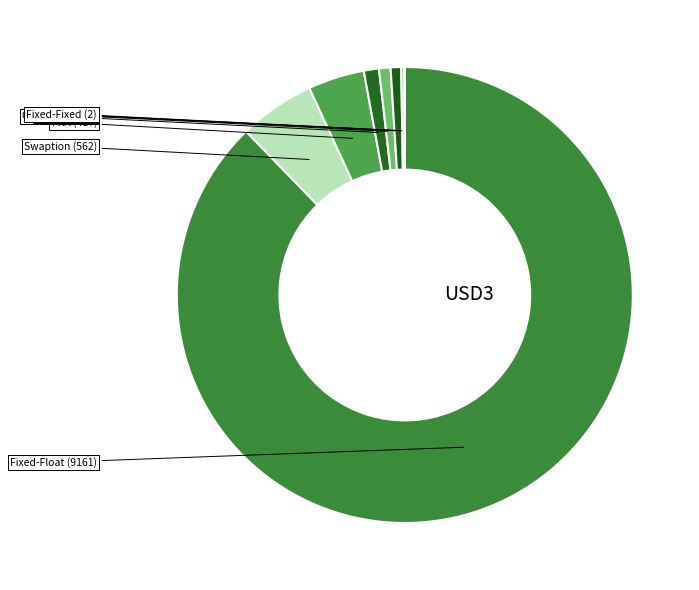

How many slices are in this pie chart?

8